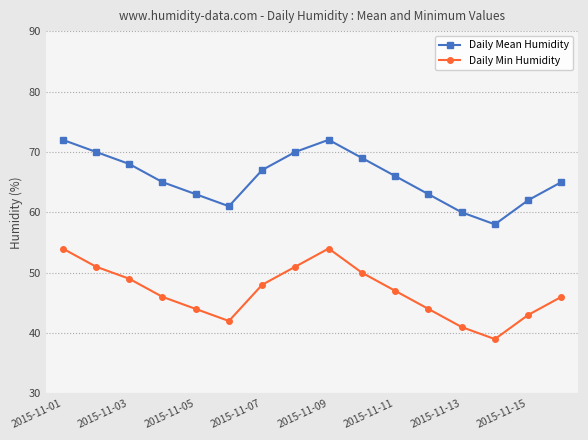

Which series has the widest spread of values?

Daily Min Humidity